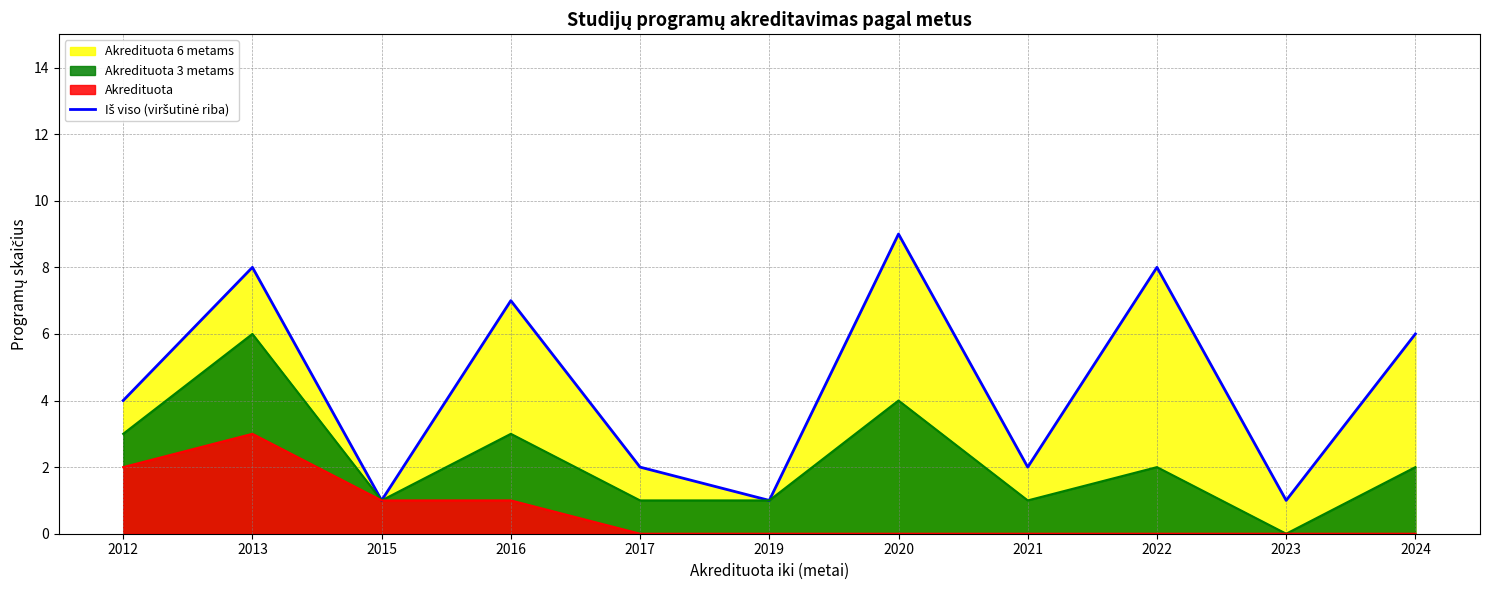

What is the value of the 6th point from the left?

1